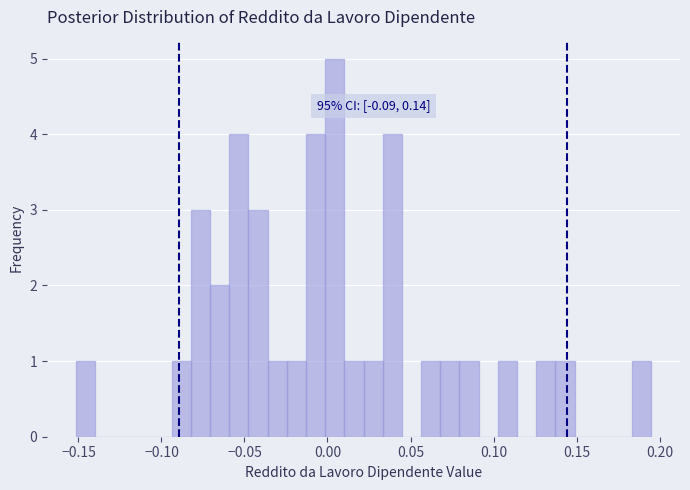

Read against the x-axis, roughly where is the centre of the tallest bar?

0.005